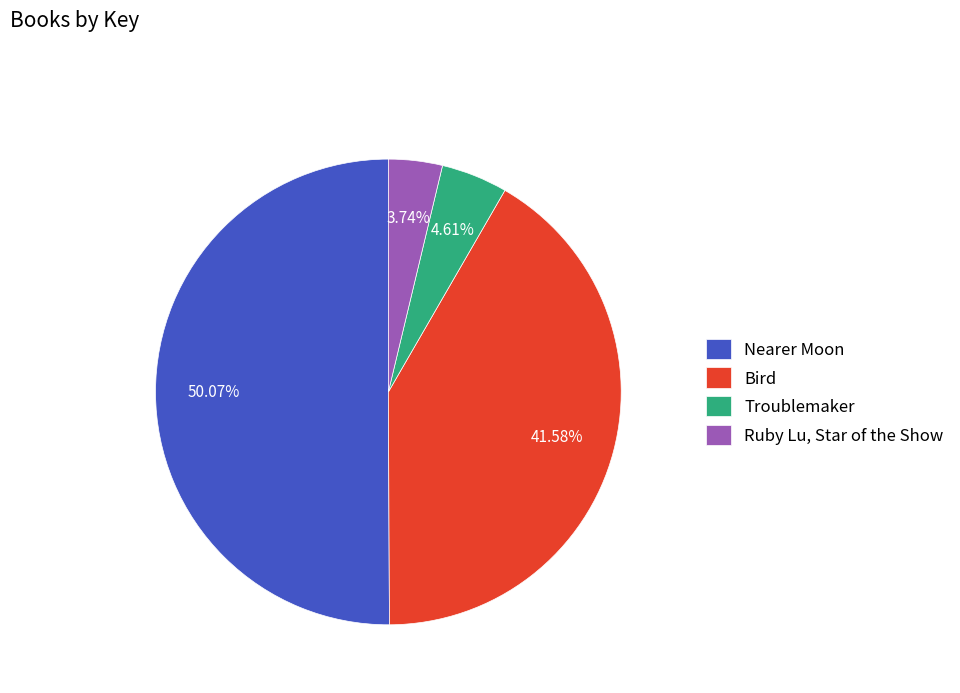

To the nearest percent, what portion does Troublemaker represent?

5%